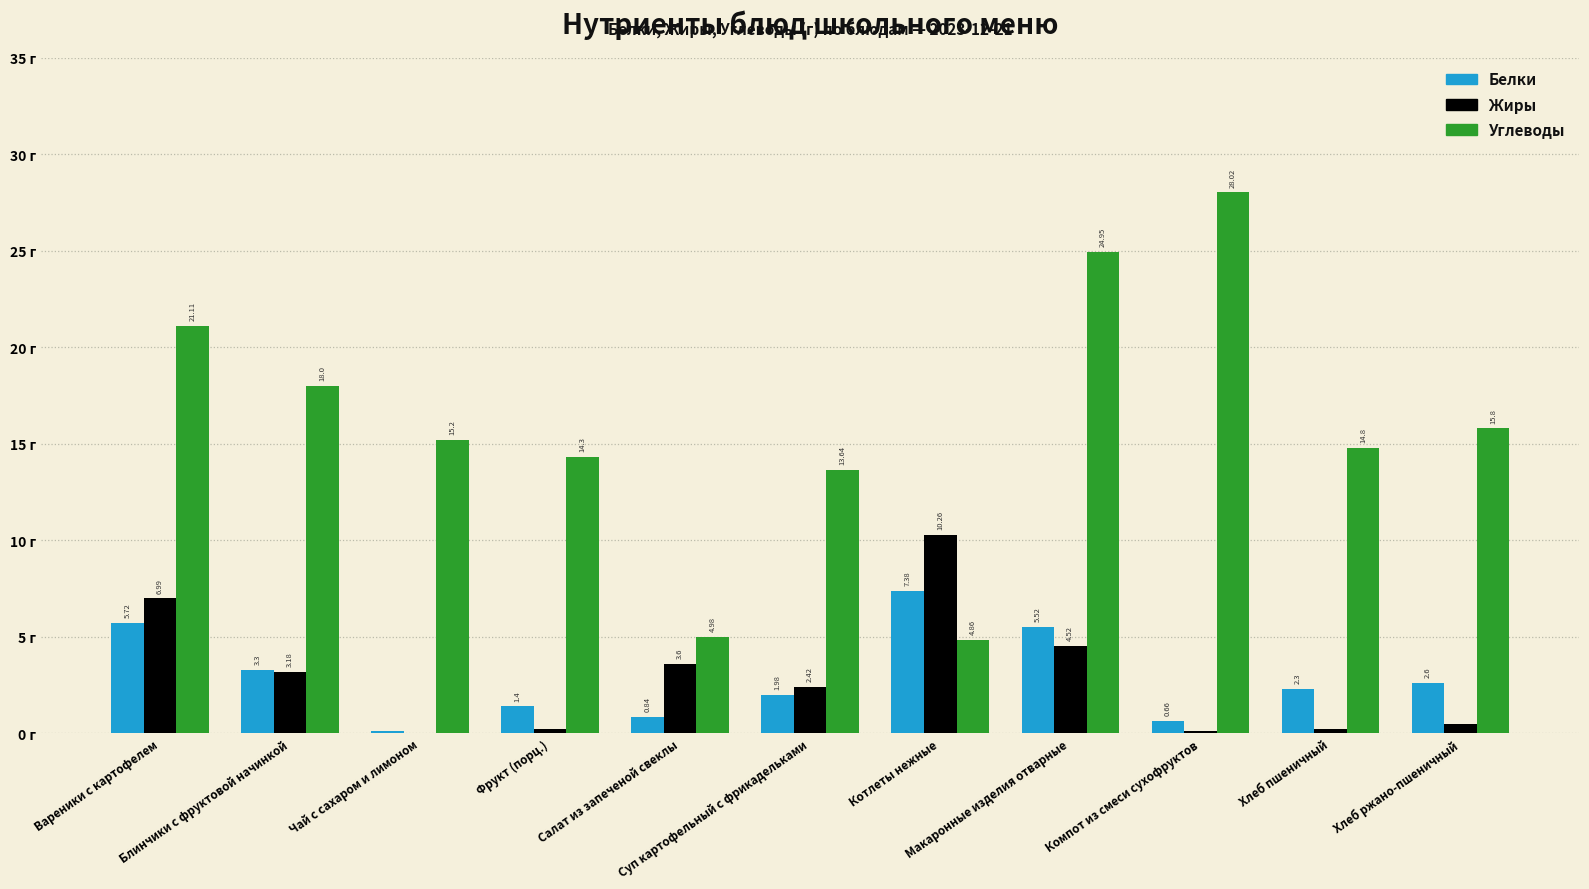

Which series has the largest total across all categories?

Углеводы